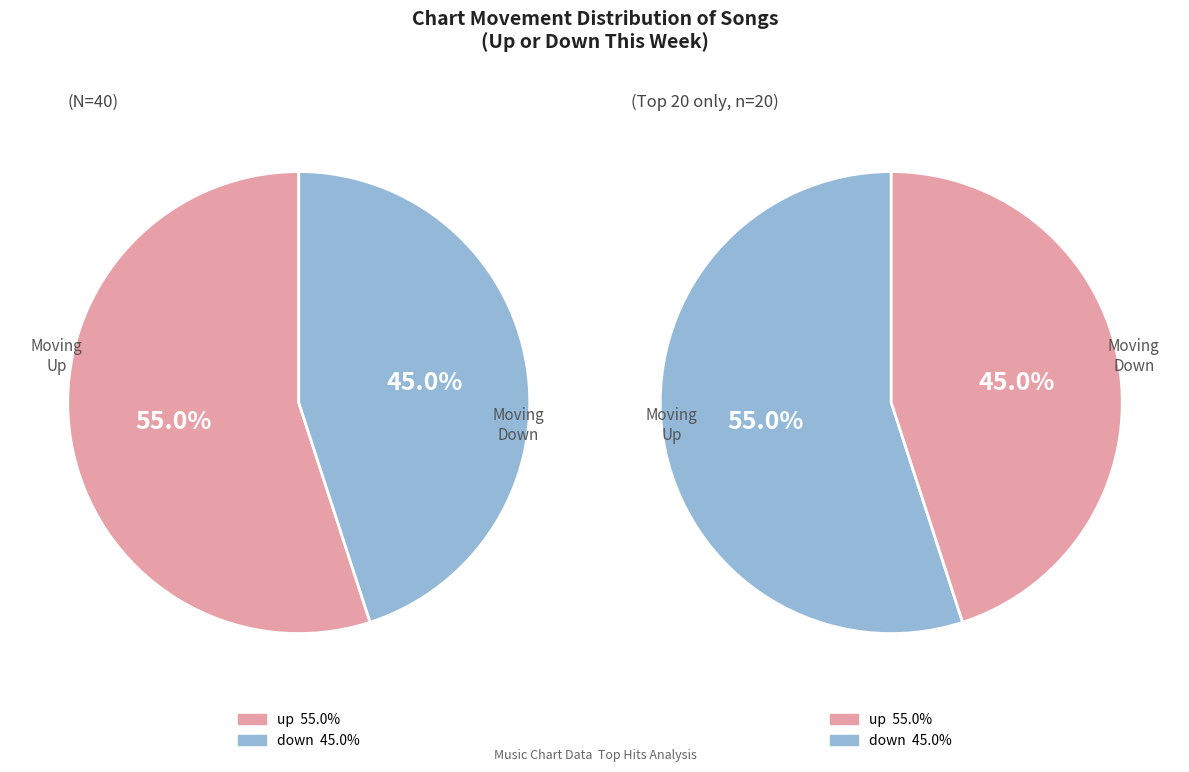

What percentage do up and down together represent?

100.0%